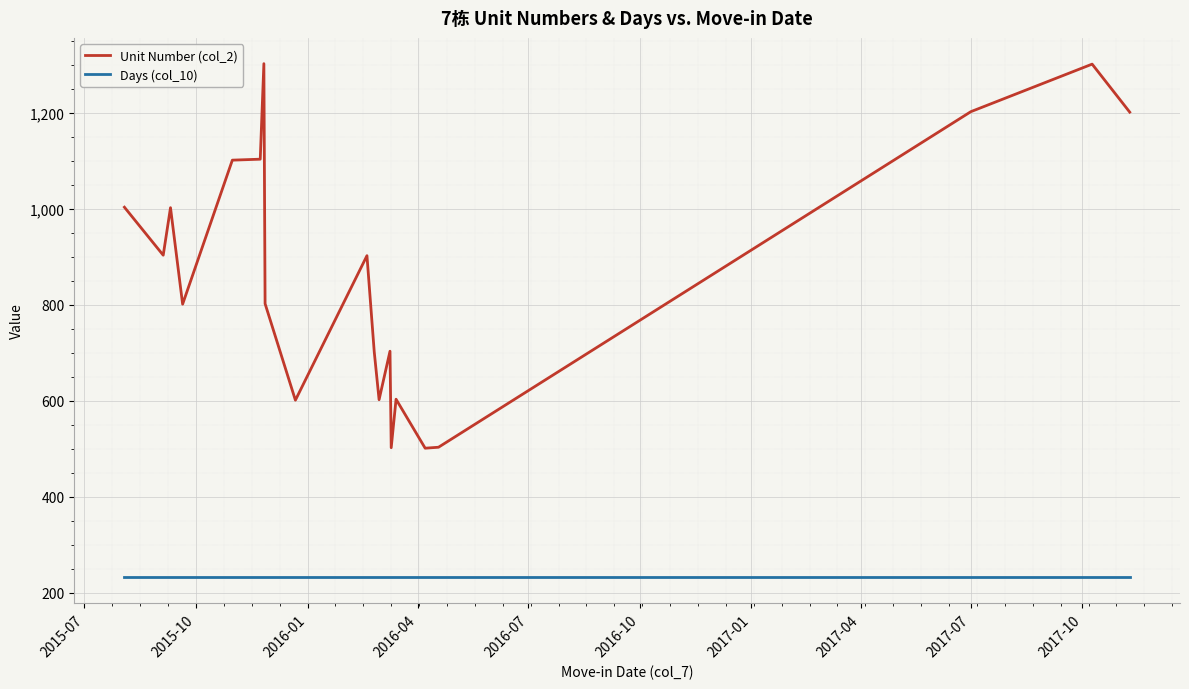

Which series has the widest spread of values?

Unit Number (col_2)